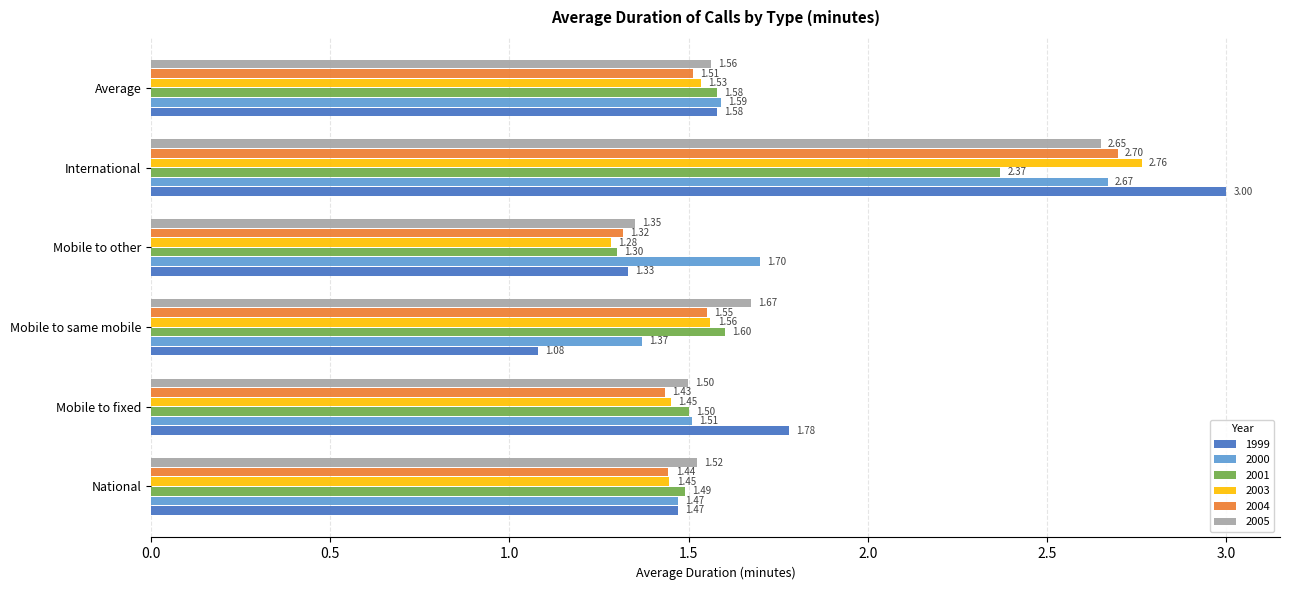

What is the difference between the maximum and minimum values in the 2000 series?

1.3